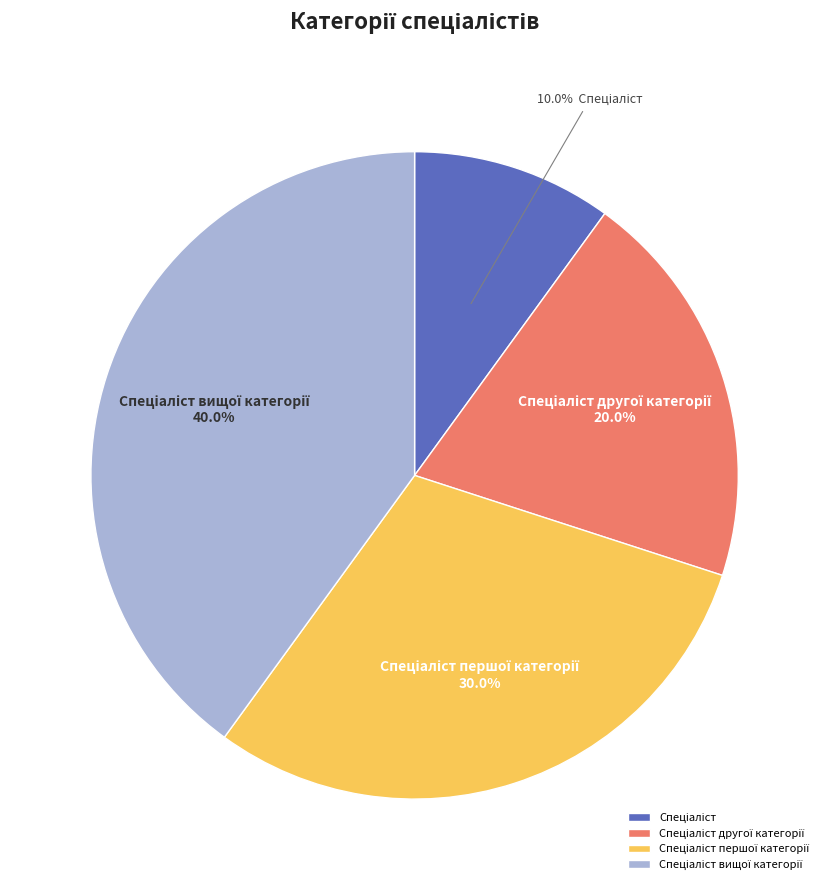

To the nearest percent, what is the average slice percentage?

25%